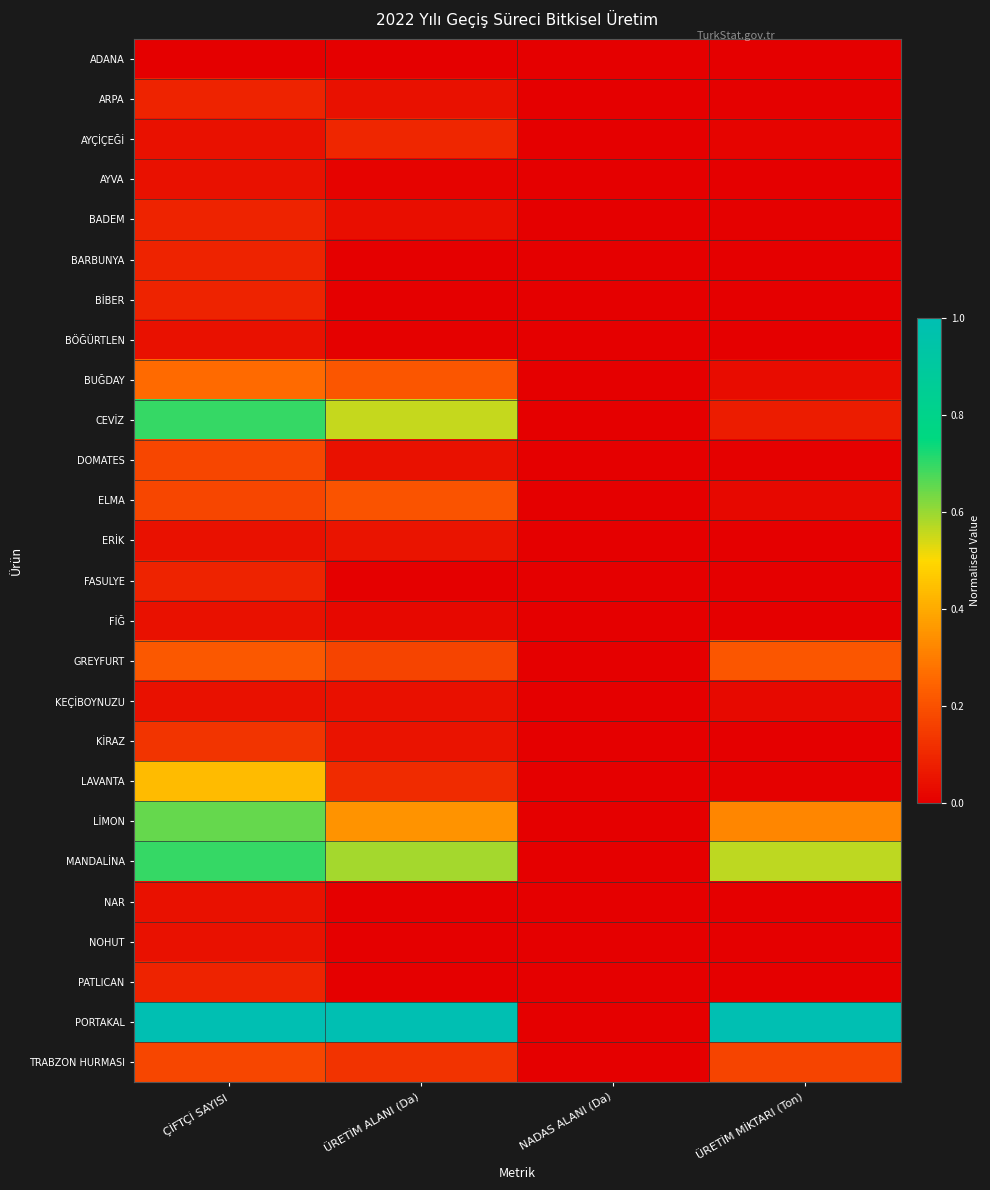

Reading right to left, what are all the values shown in this chart?

ADANA: ÜRETİM MİKTARI (Ton)=0.0	NADAS ALANI (Da)=0.0	ÜRETİM ALANI (Da)=0.0	ÇİFTÇİ SAYISI=0.0
ARPA: ÜRETİM MİKTARI (Ton)=0.0	NADAS ALANI (Da)=0.0	ÜRETİM ALANI (Da)=0.0	ÇİFTÇİ SAYISI=0.1
AYÇİÇEĞİ: ÜRETİM MİKTARI (Ton)=0.0	NADAS ALANI (Da)=0.0	ÜRETİM ALANI (Da)=0.1	ÇİFTÇİ SAYISI=0.0
AYVA: ÜRETİM MİKTARI (Ton)=0.0	NADAS ALANI (Da)=0.0	ÜRETİM ALANI (Da)=0.0	ÇİFTÇİ SAYISI=0.0
BADEM: ÜRETİM MİKTARI (Ton)=0.0	NADAS ALANI (Da)=0.0	ÜRETİM ALANI (Da)=0.0	ÇİFTÇİ SAYISI=0.1
BARBUNYA: ÜRETİM MİKTARI (Ton)=0.0	NADAS ALANI (Da)=0.0	ÜRETİM ALANI (Da)=0.0	ÇİFTÇİ SAYISI=0.1
BİBER: ÜRETİM MİKTARI (Ton)=0.0	NADAS ALANI (Da)=0.0	ÜRETİM ALANI (Da)=0.0	ÇİFTÇİ SAYISI=0.1
BÖĞÜRTLEN: ÜRETİM MİKTARI (Ton)=0.0	NADAS ALANI (Da)=0.0	ÜRETİM ALANI (Da)=0.0	ÇİFTÇİ SAYISI=0.0
BUĞDAY: ÜRETİM MİKTARI (Ton)=0.0	NADAS ALANI (Da)=0.0	ÜRETİM ALANI (Da)=0.2	ÇİFTÇİ SAYISI=0.3
CEVİZ: ÜRETİM MİKTARI (Ton)=0.1	NADAS ALANI (Da)=0.0	ÜRETİM ALANI (Da)=0.6	ÇİFTÇİ SAYISI=0.7
DOMATES: ÜRETİM MİKTARI (Ton)=0.0	NADAS ALANI (Da)=0.0	ÜRETİM ALANI (Da)=0.0	ÇİFTÇİ SAYISI=0.2
ELMA: ÜRETİM MİKTARI (Ton)=0.0	NADAS ALANI (Da)=0.0	ÜRETİM ALANI (Da)=0.2	ÇİFTÇİ SAYISI=0.2
ERİK: ÜRETİM MİKTARI (Ton)=0.0	NADAS ALANI (Da)=0.0	ÜRETİM ALANI (Da)=0.1	ÇİFTÇİ SAYISI=0.0
FASULYE: ÜRETİM MİKTARI (Ton)=0.0	NADAS ALANI (Da)=0.0	ÜRETİM ALANI (Da)=0.0	ÇİFTÇİ SAYISI=0.1
FİĞ: ÜRETİM MİKTARI (Ton)=0.0	NADAS ALANI (Da)=0.0	ÜRETİM ALANI (Da)=0.0	ÇİFTÇİ SAYISI=0.0
GREYFURT: ÜRETİM MİKTARI (Ton)=0.2	NADAS ALANI (Da)=0.0	ÜRETİM ALANI (Da)=0.2	ÇİFTÇİ SAYISI=0.2
KEÇİBOYNUZU: ÜRETİM MİKTARI (Ton)=0.0	NADAS ALANI (Da)=0.0	ÜRETİM ALANI (Da)=0.0	ÇİFTÇİ SAYISI=0.0
KİRAZ: ÜRETİM MİKTARI (Ton)=0.0	NADAS ALANI (Da)=0.0	ÜRETİM ALANI (Da)=0.0	ÇİFTÇİ SAYISI=0.1
LAVANTA: ÜRETİM MİKTARI (Ton)=0.0	NADAS ALANI (Da)=0.0	ÜRETİM ALANI (Da)=0.1	ÇİFTÇİ SAYISI=0.4
LİMON: ÜRETİM MİKTARI (Ton)=0.3	NADAS ALANI (Da)=0.0	ÜRETİM ALANI (Da)=0.4	ÇİFTÇİ SAYISI=0.7
MANDALİNA: ÜRETİM MİKTARI (Ton)=0.6	NADAS ALANI (Da)=0.0	ÜRETİM ALANI (Da)=0.6	ÇİFTÇİ SAYISI=0.7
NAR: ÜRETİM MİKTARI (Ton)=0.0	NADAS ALANI (Da)=0.0	ÜRETİM ALANI (Da)=0.0	ÇİFTÇİ SAYISI=0.0
NOHUT: ÜRETİM MİKTARI (Ton)=0.0	NADAS ALANI (Da)=0.0	ÜRETİM ALANI (Da)=0.0	ÇİFTÇİ SAYISI=0.0
PATLICAN: ÜRETİM MİKTARI (Ton)=0.0	NADAS ALANI (Da)=0.0	ÜRETİM ALANI (Da)=0.0	ÇİFTÇİ SAYISI=0.1
PORTAKAL: ÜRETİM MİKTARI (Ton)=1.0	NADAS ALANI (Da)=0.0	ÜRETİM ALANI (Da)=1.0	ÇİFTÇİ SAYISI=1.0
TRABZON HURMASI: ÜRETİM MİKTARI (Ton)=0.2	NADAS ALANI (Da)=0.0	ÜRETİM ALANI (Da)=0.1	ÇİFTÇİ SAYISI=0.2